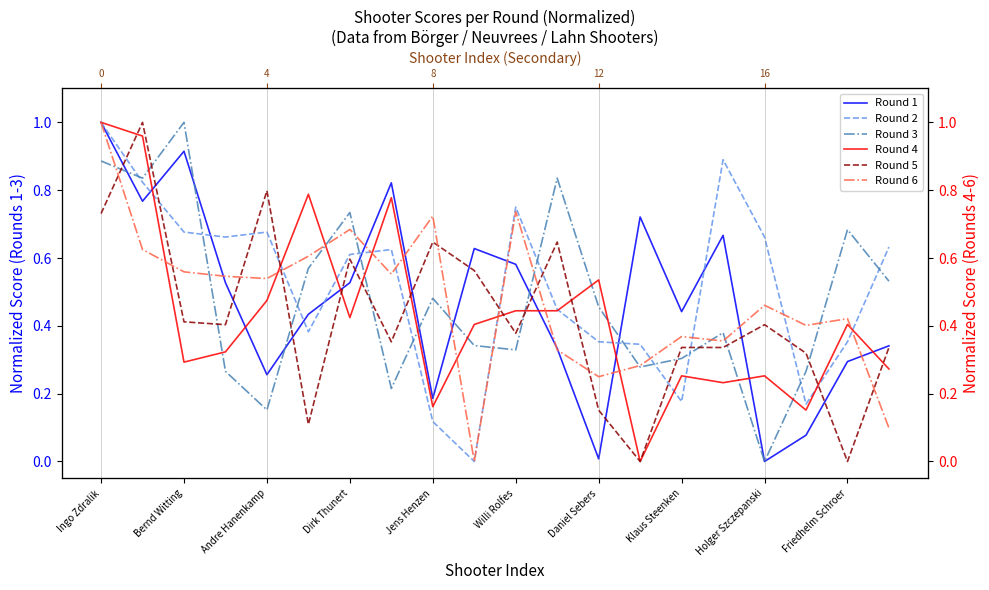

How many intersections are there between Round 5 and Round 6?

9